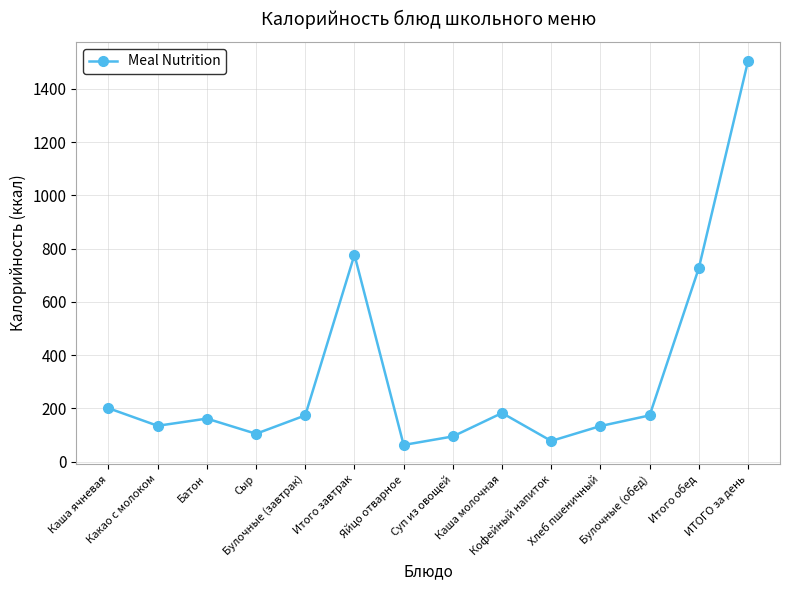

What is the smallest value displayed?

63